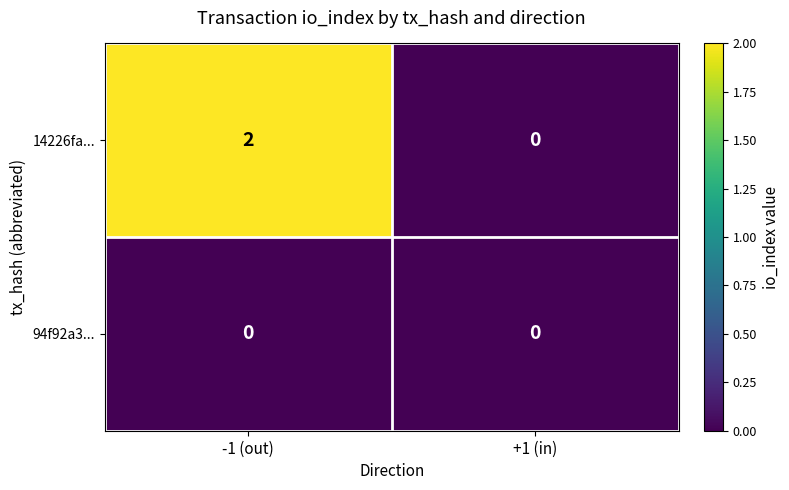

Rank the series by their maximum value, from highest to lowest.

14226fa..., 94f92a3...